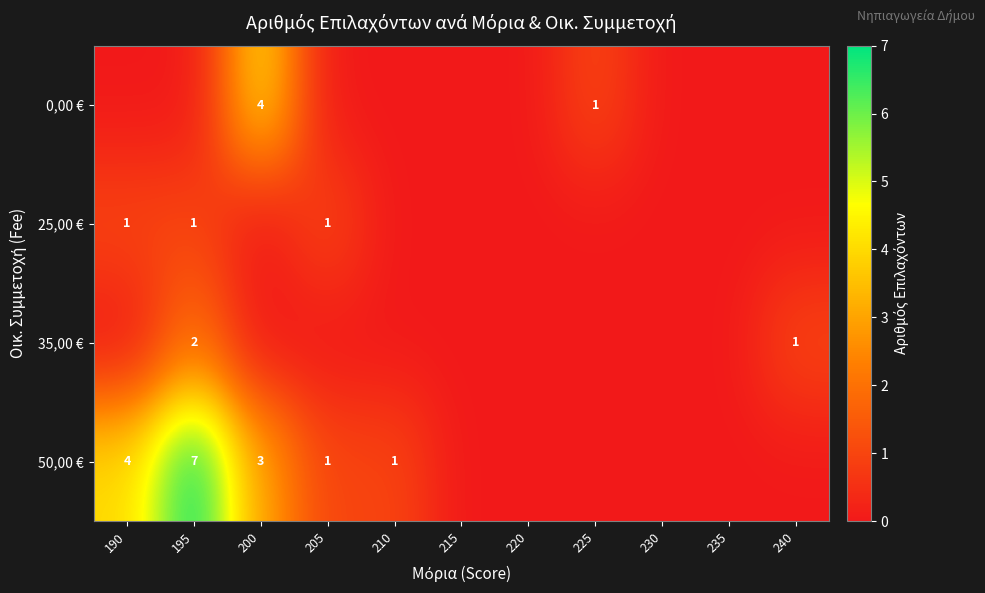

True or false: 35,00 € has a value of 1 at 240.

True